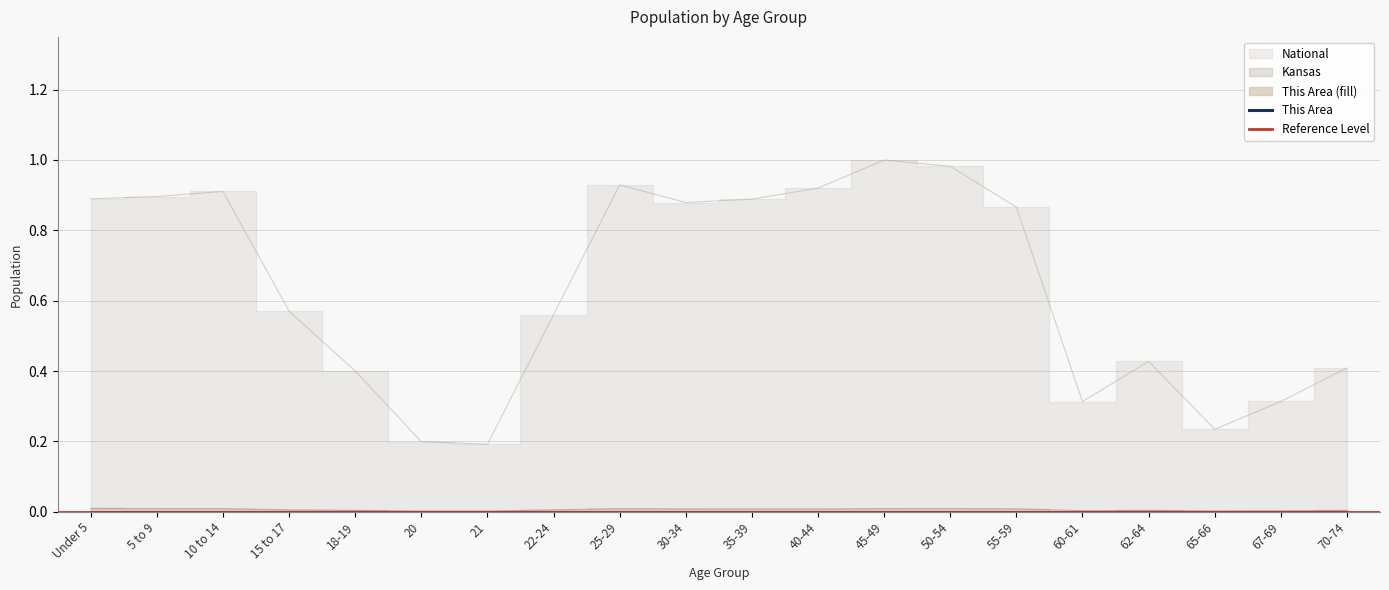

True or false: Kansas and This Area intersect in this chart.

False